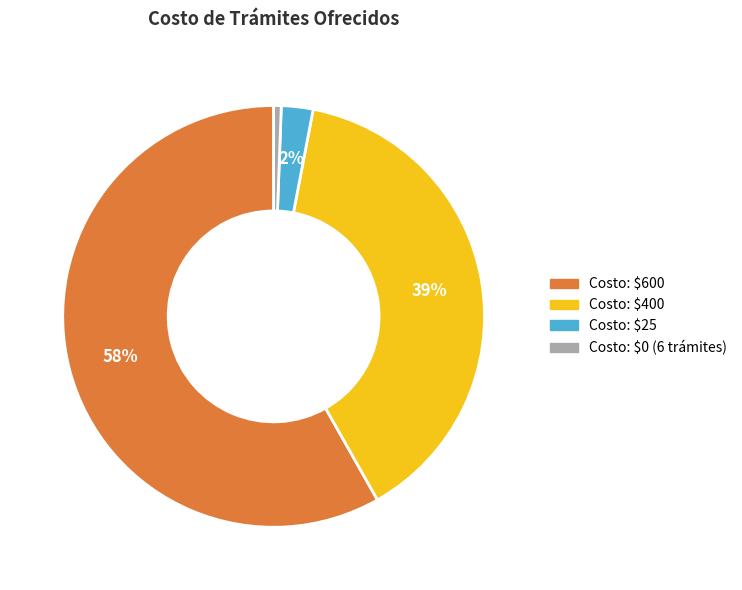

Rank the categories by value from highest to lowest.

Costo: $600, Costo: $400, Costo: $25, Costo: $0 (6 trámites)